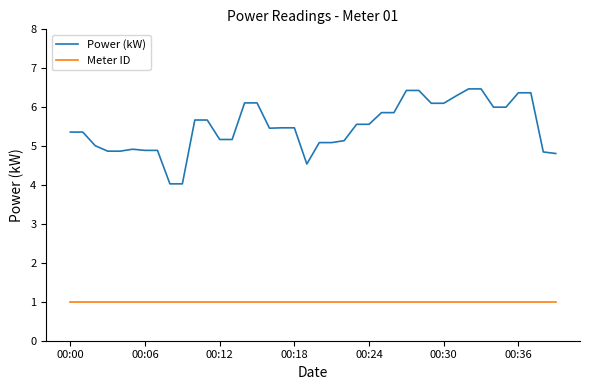

What is the difference between the maximum and minimum values in the Power (kW) series?

2.4